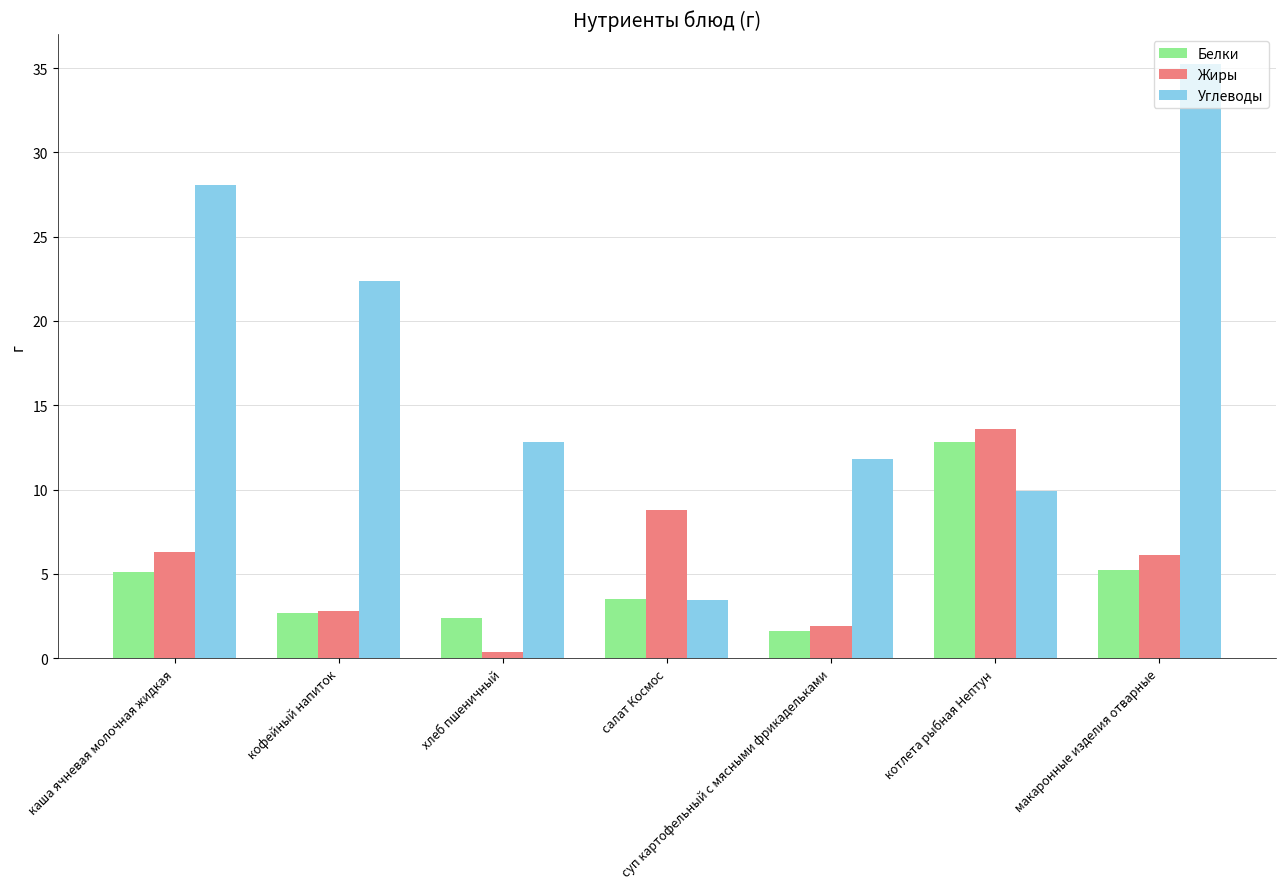

At which label does Белки first exceed 3?

каша ячневая молочная жидкая